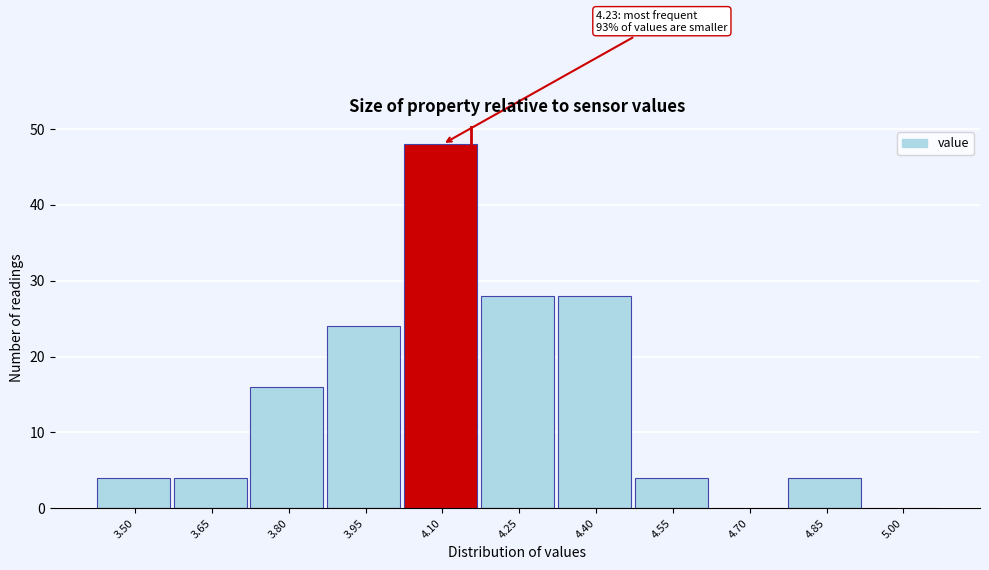

Reading right to left, list all the values displayed in this chart.

5.00=0	4.85=4	4.70=0	4.55=4	4.40=28	4.25=28	4.10=48	3.95=24	3.80=16	3.65=4	3.50=4